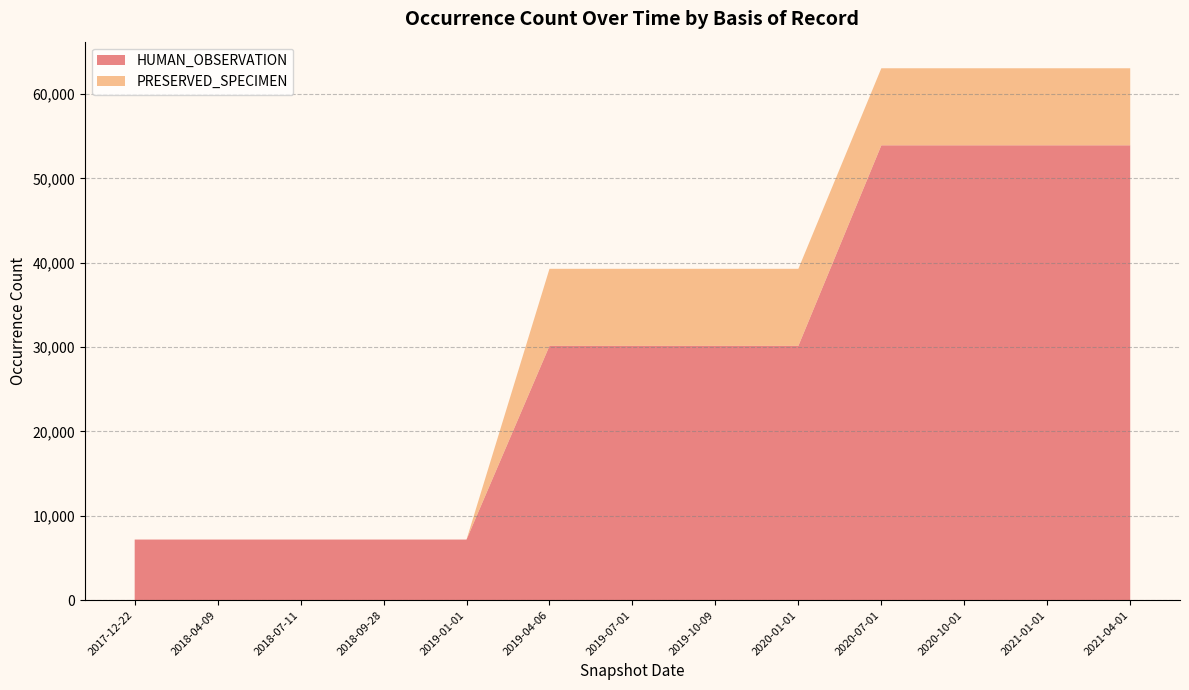

Reading right to left, list all the values displayed in this chart.

HUMAN_OBSERVATION: 2021-04-01=53924	2021-01-01=53924	2020-10-01=53924	2020-07-01=53924	2020-01-01=30149	2019-10-09=30149	2019-07-01=30149	2019-04-06=30149	2019-01-01=7187	2018-09-28=7187	2018-07-11=7187	2018-04-09=7187	2017-12-22=7187
PRESERVED_SPECIMEN: 2021-04-01=9136	2021-01-01=9136	2020-10-01=9136	2020-07-01=9136	2020-01-01=9136	2019-10-09=9136	2019-07-01=9136	2019-04-06=9136	2019-01-01=0	2018-09-28=0	2018-07-11=0	2018-04-09=0	2017-12-22=0